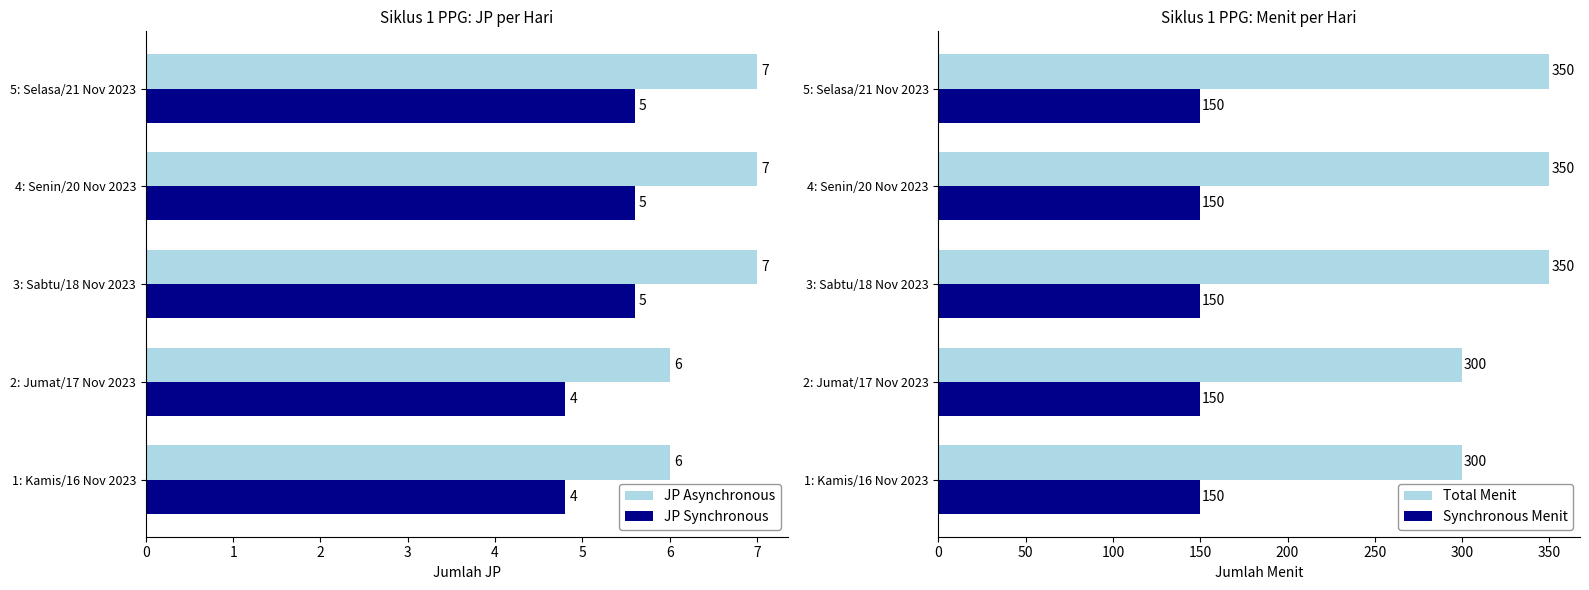

Count the Total Menit values in the range 300 to 350.

5